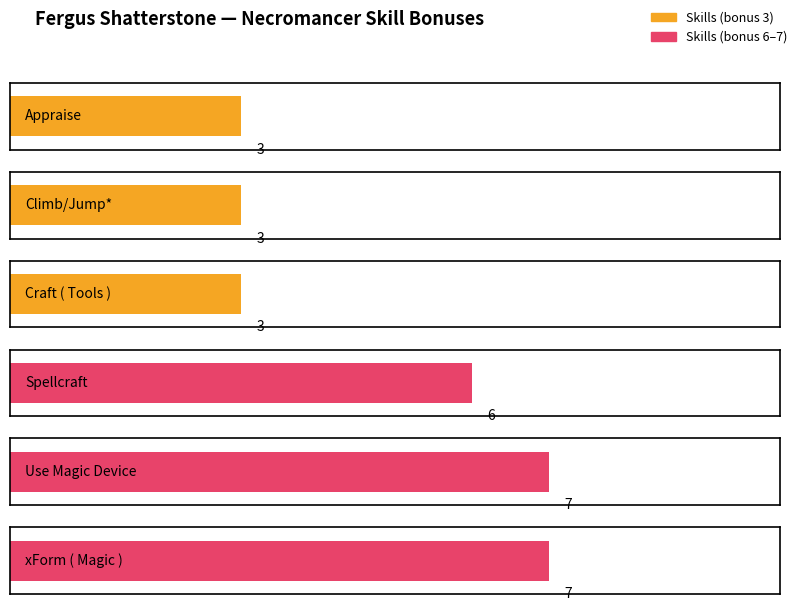

How many groups of bars are there?

6